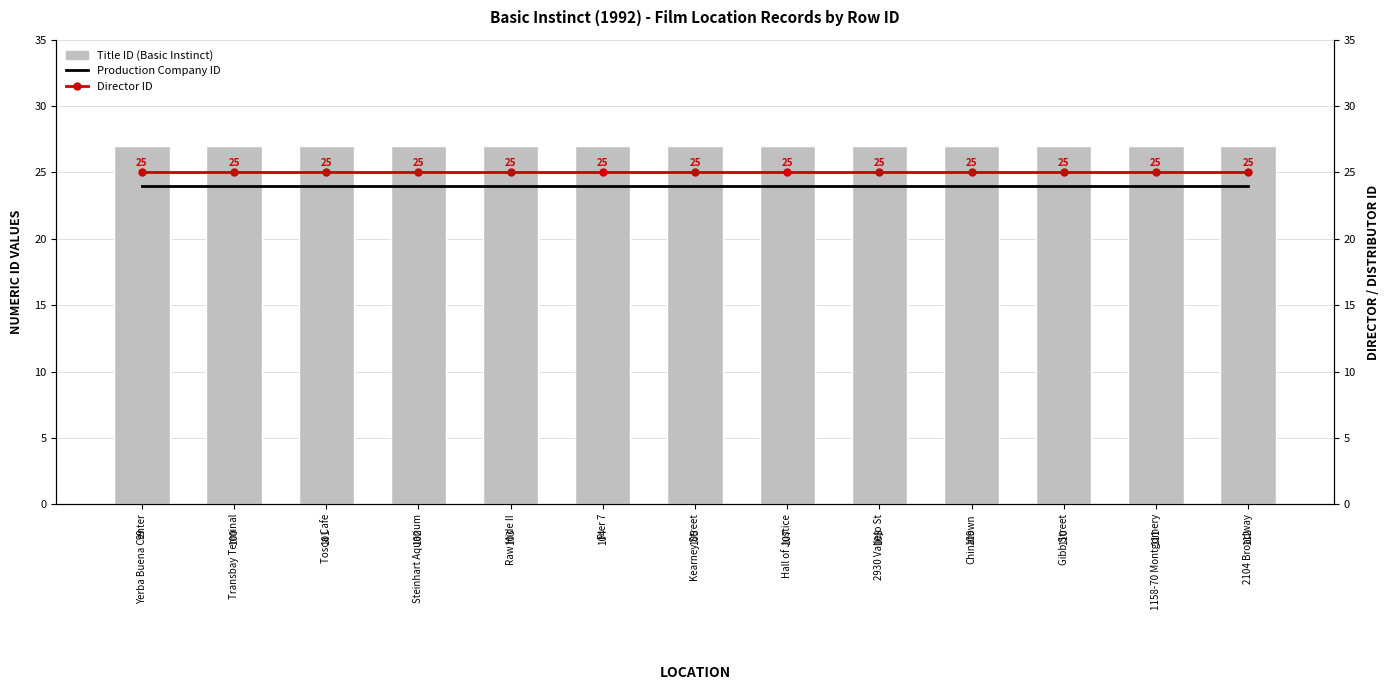

Reading right to left, transcribe all the data shown in this chart.

Title ID (Basic Instinct): 2104 Broadway=27	1158-70 Montgomery=27	Gibb Street=27	Chinatown=27	2930 Vallejo St=27	Hall of Justice=27	Kearney Street=27	Pier 7=27	Raw Hide II=27	Steinhart Aquarium=27	Tosca Cafe=27	Transbay Terminal=27	Yerba Buena Center=27
Production Company ID (7-pt avg style): 2104 Broadway=24	1158-70 Montgomery=24	Gibb Street=24	Chinatown=24	2930 Vallejo St=24	Hall of Justice=24	Kearney Street=24	Pier 7=24	Raw Hide II=24	Steinhart Aquarium=24	Tosca Cafe=24	Transbay Terminal=24	Yerba Buena Center=24
Director ID: 2104 Broadway=25	1158-70 Montgomery=25	Gibb Street=25	Chinatown=25	2930 Vallejo St=25	Hall of Justice=25	Kearney Street=25	Pier 7=25	Raw Hide II=25	Steinhart Aquarium=25	Tosca Cafe=25	Transbay Terminal=25	Yerba Buena Center=25